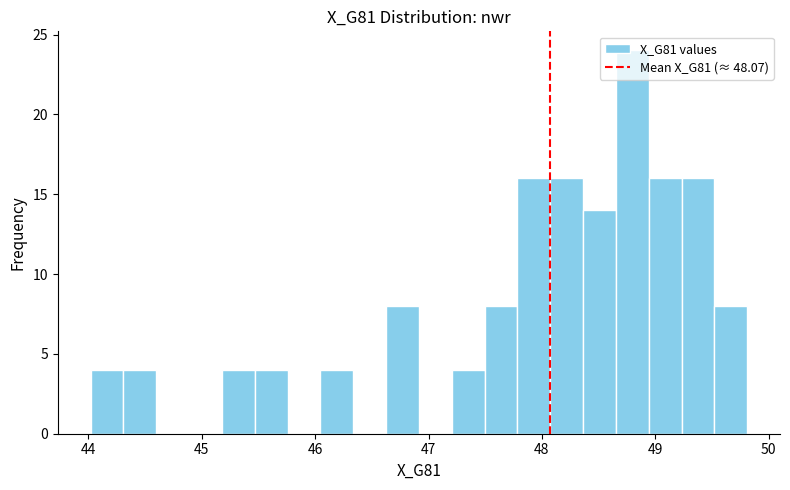

Around what value on the x-axis is the tallest bar? Give the approximate position of its centre, as read against the axis.

48.8